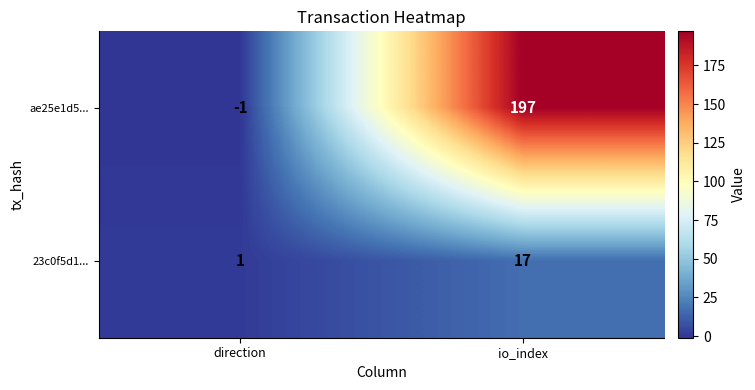

Which category has the highest value across all series?

io_index